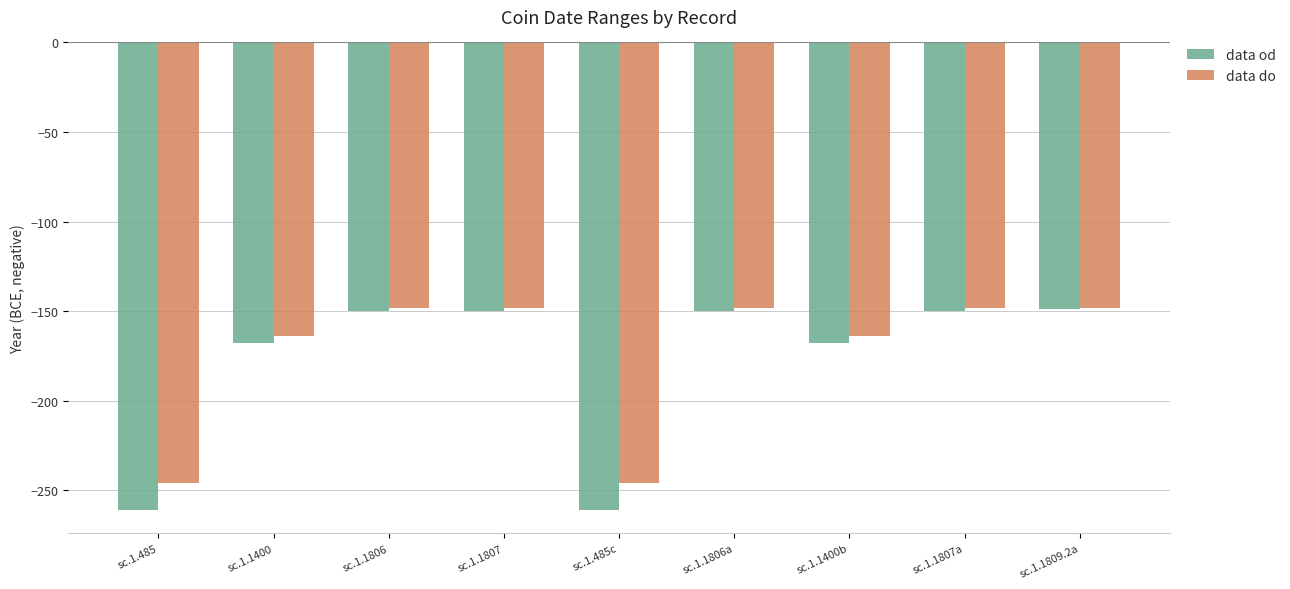

What value does the data do series have at sc.1.1807, to the nearest 10?

-150